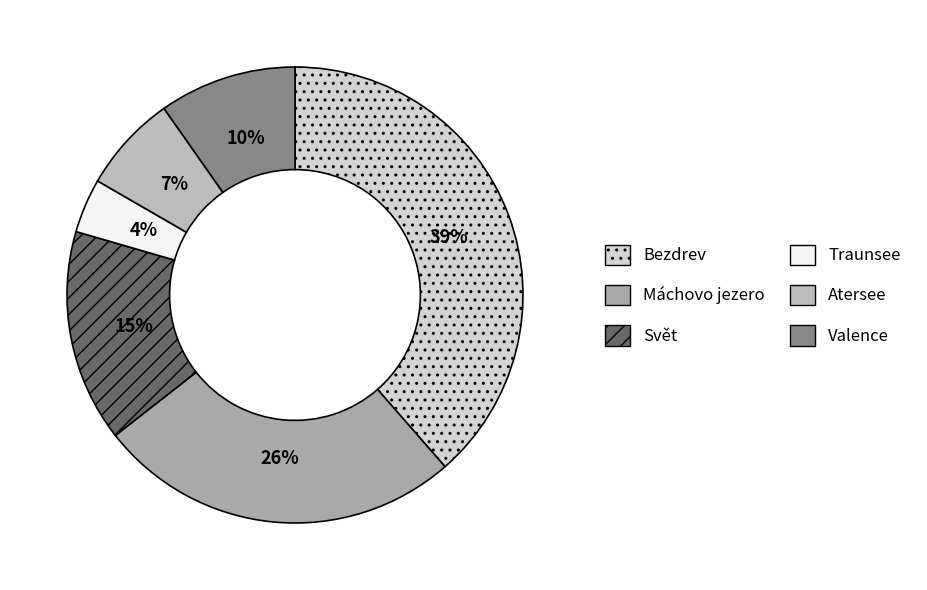

What is the largest slice in the pie chart?

Bezdrev